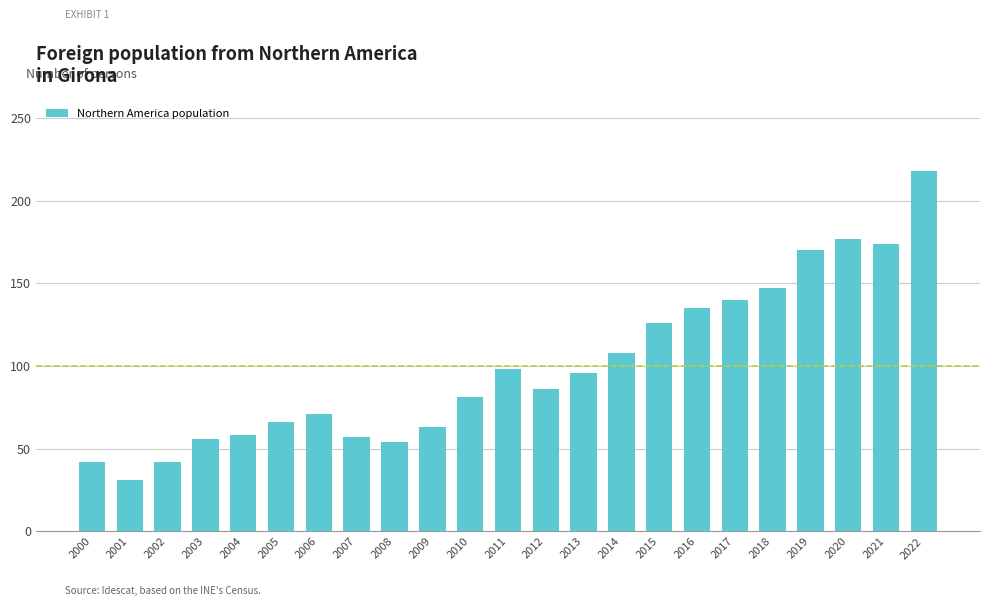

True or false: the data shows 44 at 2012.

False